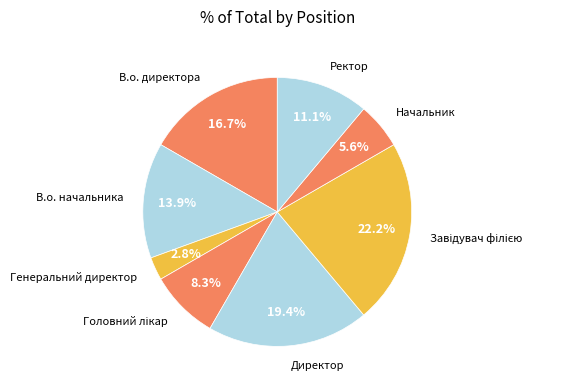

How many segments does this pie chart have?

8